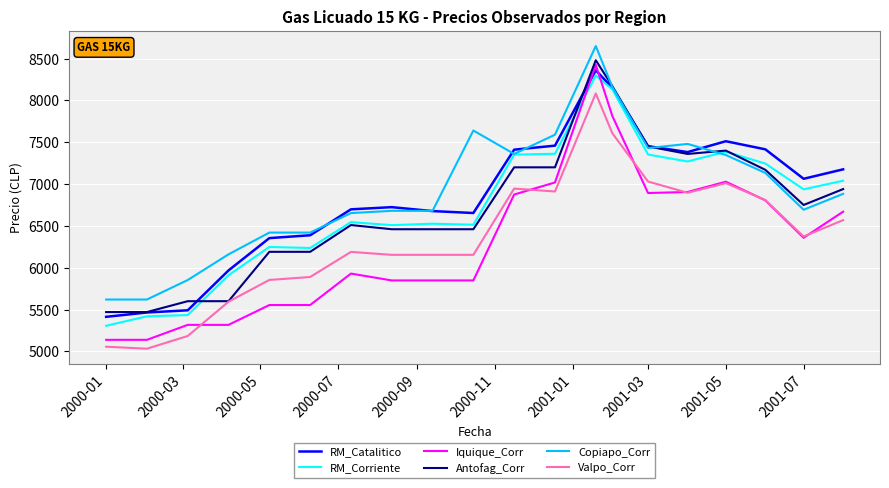

What is the minimum value shown in the chart?

5032